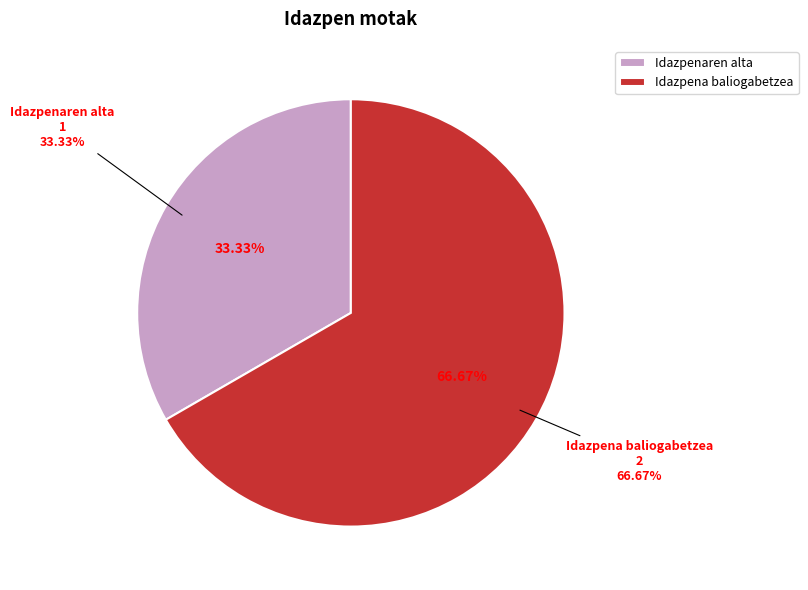

Count the number of slices in the pie.

2